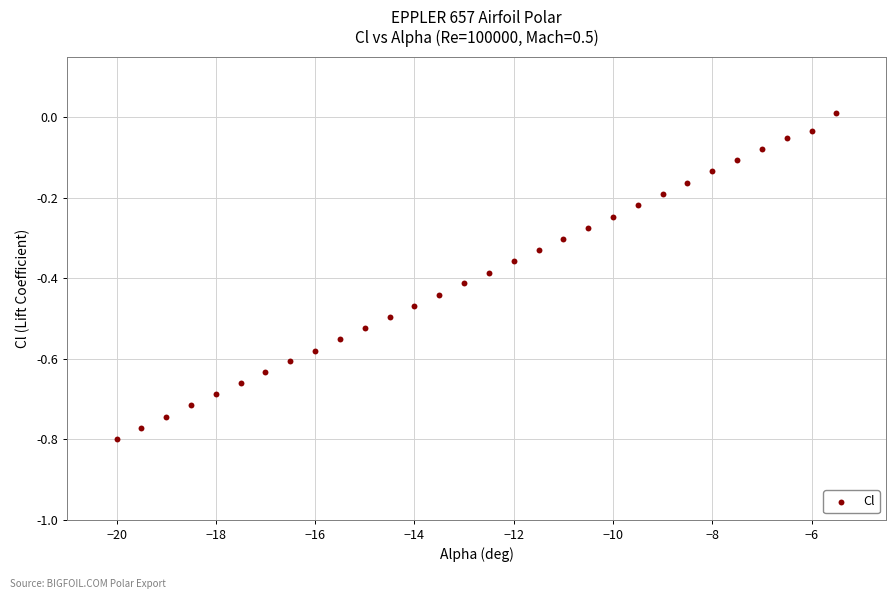

What is the range of X values (max minus min)?

14.5